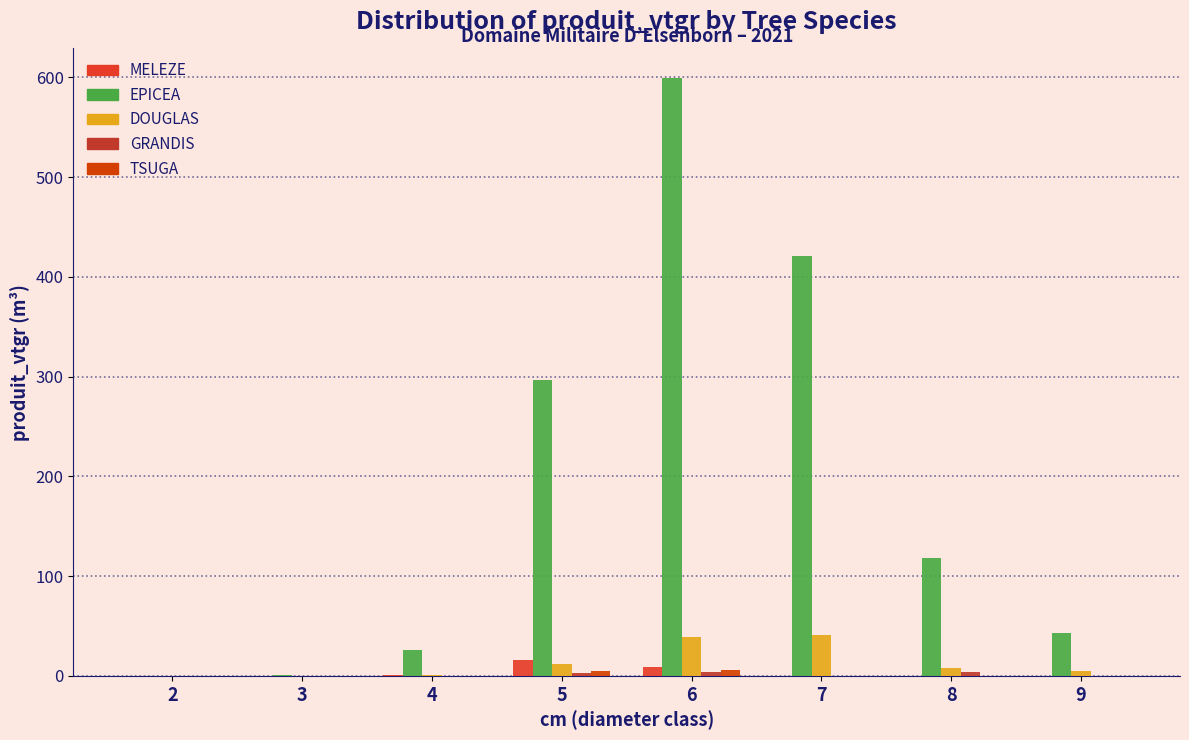

Does the chart contain stacked bars?

No